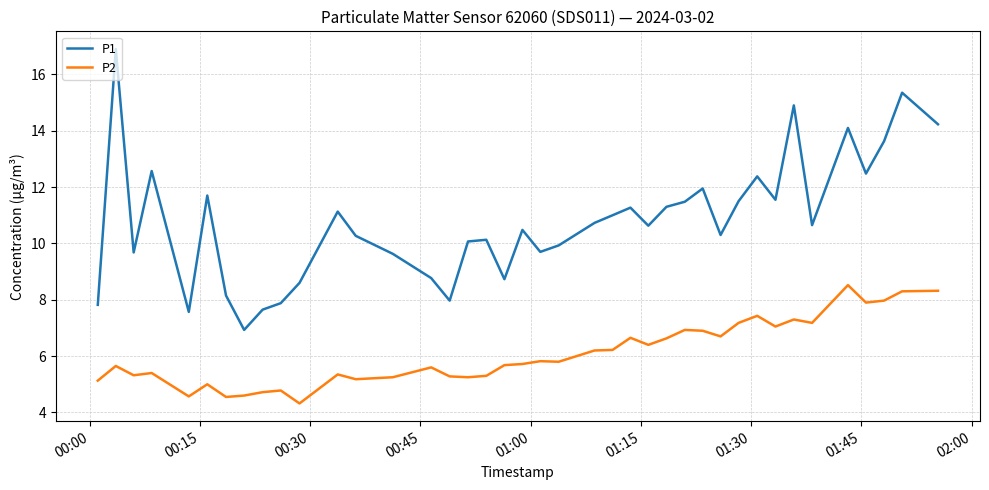

Which series has the largest range (max minus min)?

P1